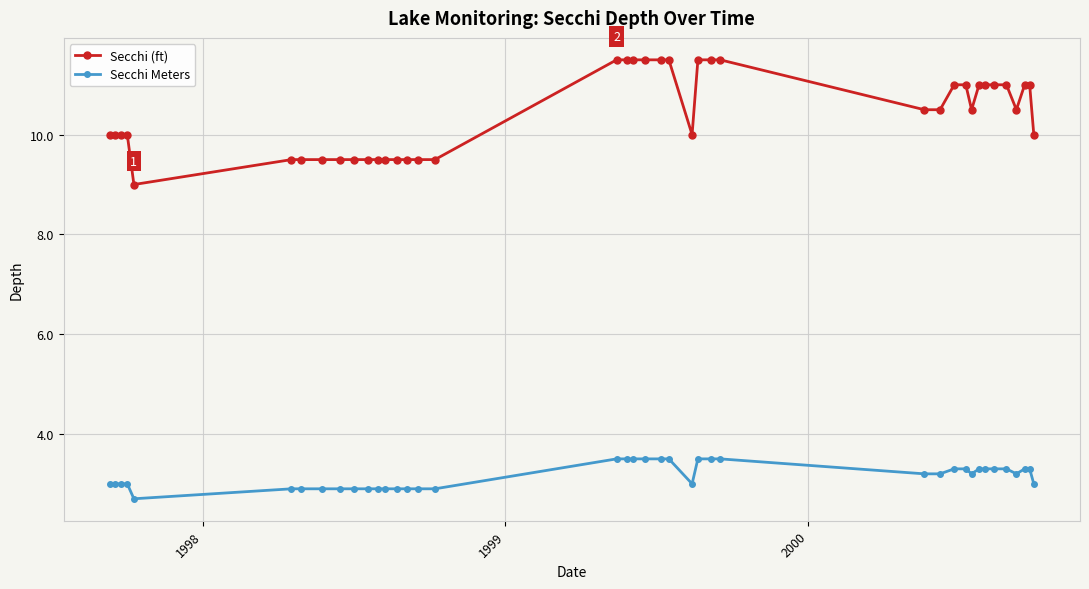

Reading left to right, extract all data points from this chart.

Secchi (ft): 10.0	10.0	10.0	10.0	9.0	9.5	9.5	9.5	9.5	9.5	9.5	9.5	9.5	9.5	9.5	9.5	9.5	11.5	11.5	11.5	11.5	11.5	11.5	10.0	11.5	11.5	11.5	10.5	10.5	11.0	11.0	10.5	11.0	11.0	11.0	11.0	10.5	11.0	11.0	10.0
Secchi Meters: 3.0	3.0	3.0	3.0	2.7	2.9	2.9	2.9	2.9	2.9	2.9	2.9	2.9	2.9	2.9	2.9	2.9	3.5	3.5	3.5	3.5	3.5	3.5	3.0	3.5	3.5	3.5	3.2	3.2	3.3	3.3	3.2	3.3	3.3	3.3	3.3	3.2	3.3	3.3	3.0